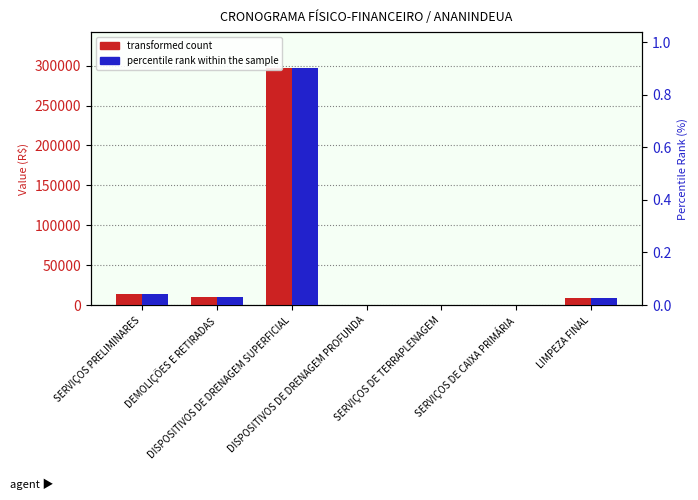

What is the value of the transformed count bar at the 1st from the left?

13867.8